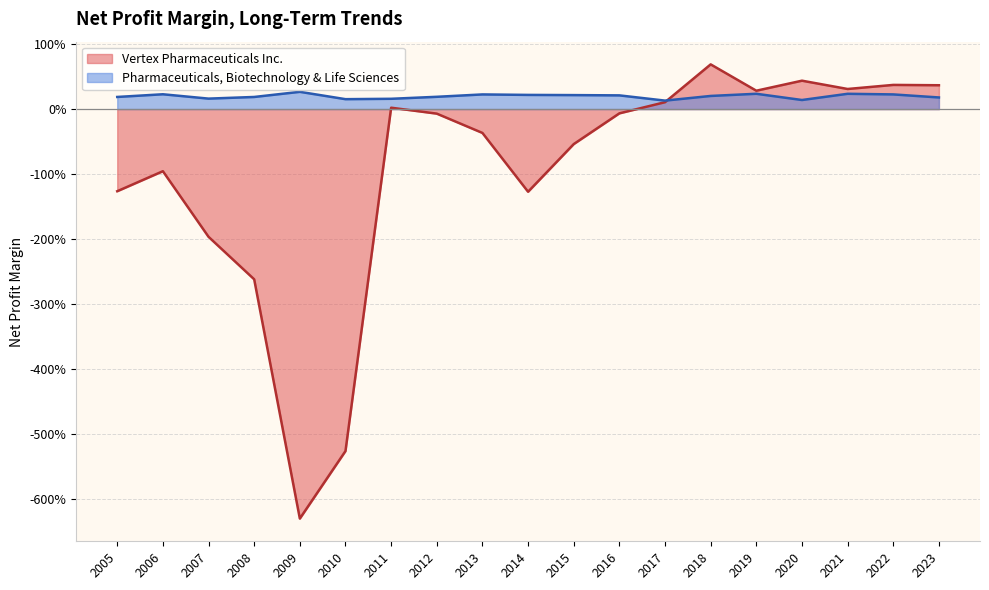

Reading left to right, what are all the values shown in this chart?

Vertex Pharmaceuticals Inc.: 2023=0.4	2022=0.4	2021=0.3	2020=0.4	2019=0.3	2018=0.7	2017=0.1	2016=-0.1	2015=-0.5	2014=-1.3	2013=-0.4	2012=-0.1	2011=0.0	2010=-5.3	2009=-6.3	2008=-2.6	2007=-2.0	2006=-1.0	2005=-1.3
Pharmaceuticals, Biotechnology & Life Sciences: 2023=0.2	2022=0.2	2021=0.2	2020=0.1	2019=0.2	2018=0.2	2017=0.1	2016=0.2	2015=0.2	2014=0.2	2013=0.2	2012=0.2	2011=0.2	2010=0.2	2009=0.3	2008=0.2	2007=0.2	2006=0.2	2005=0.2